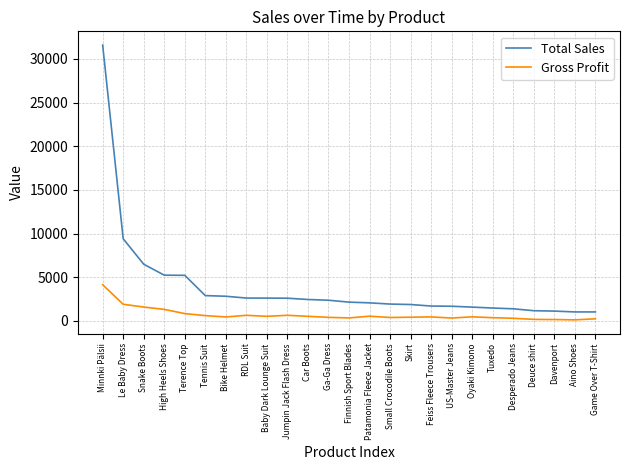

True or false: Total Sales and Gross Profit cross at least once.

False